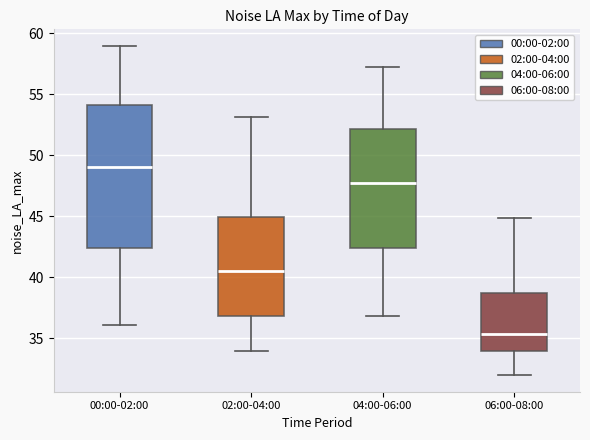

Comparing the boxes themselves (not the whiskers), which one is the tallest?

00:00-02:00